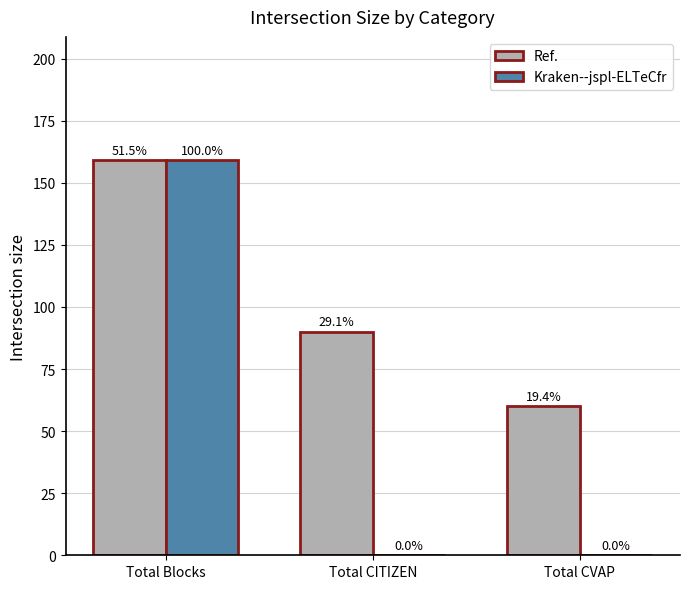

What are all the series names shown in the legend?

Ref., Kraken--jspl-ELTeCfr